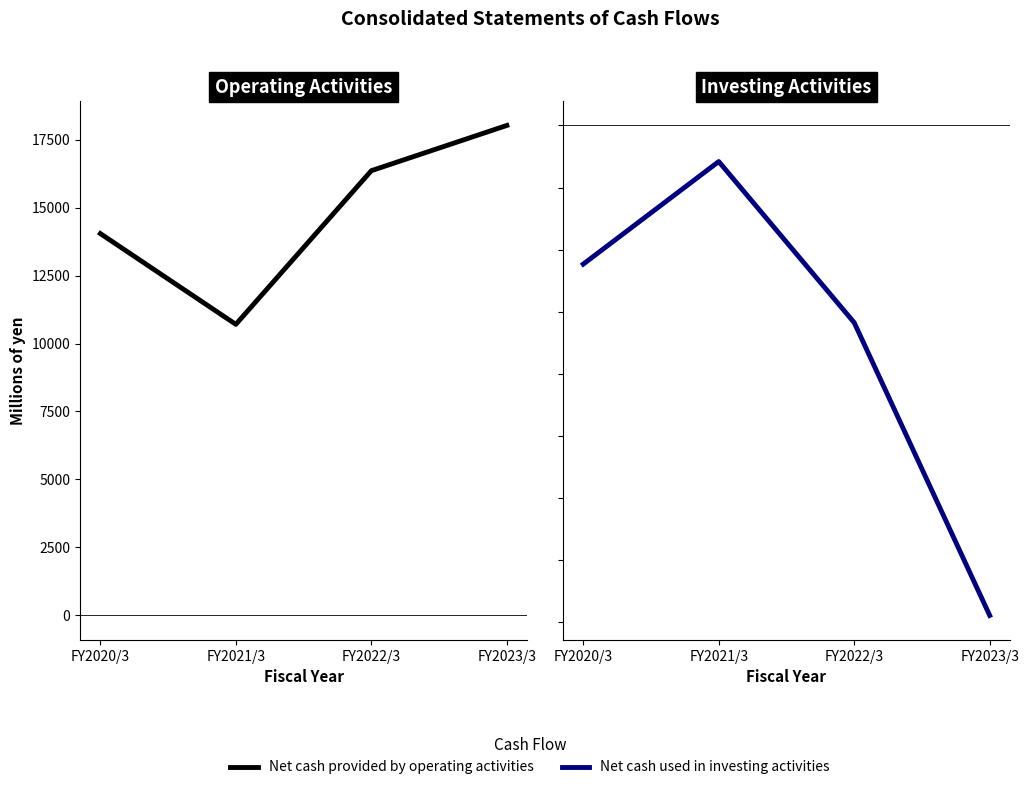

True or false: Net cash provided by operating activities has more than 1 points higher than both neighbors.

False